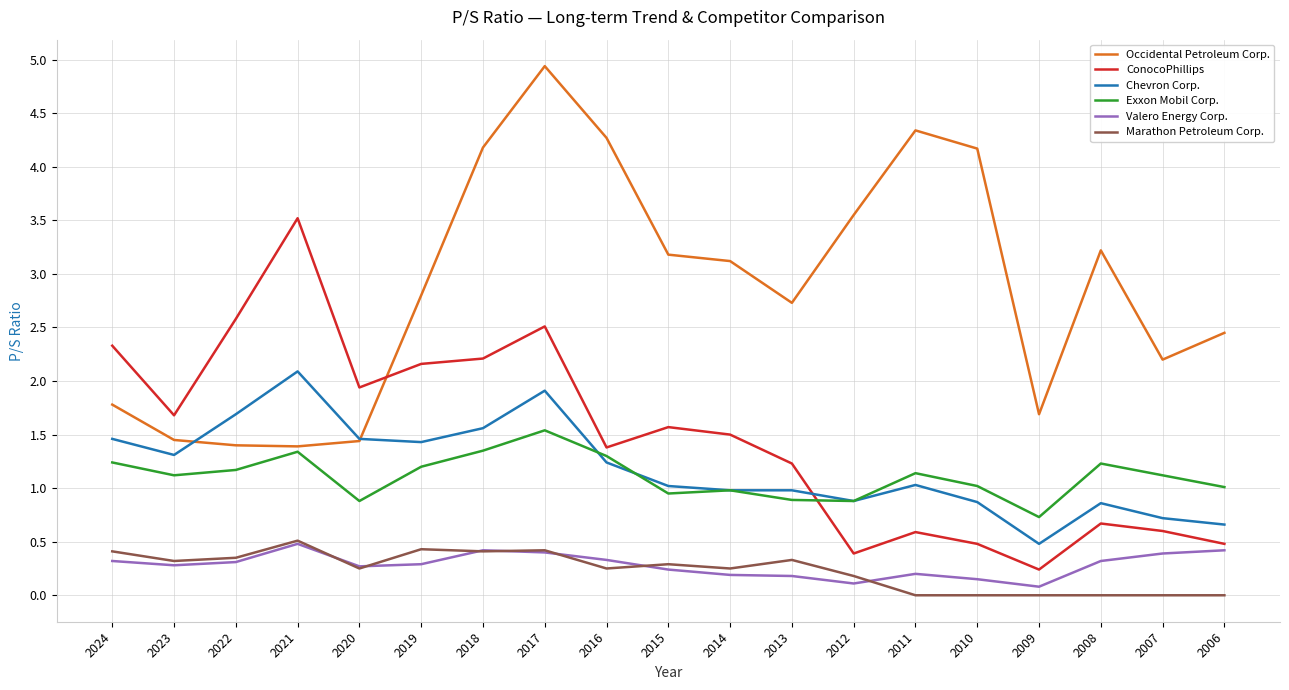

Which series has the largest total across all categories?

Occidental Petroleum Corp.